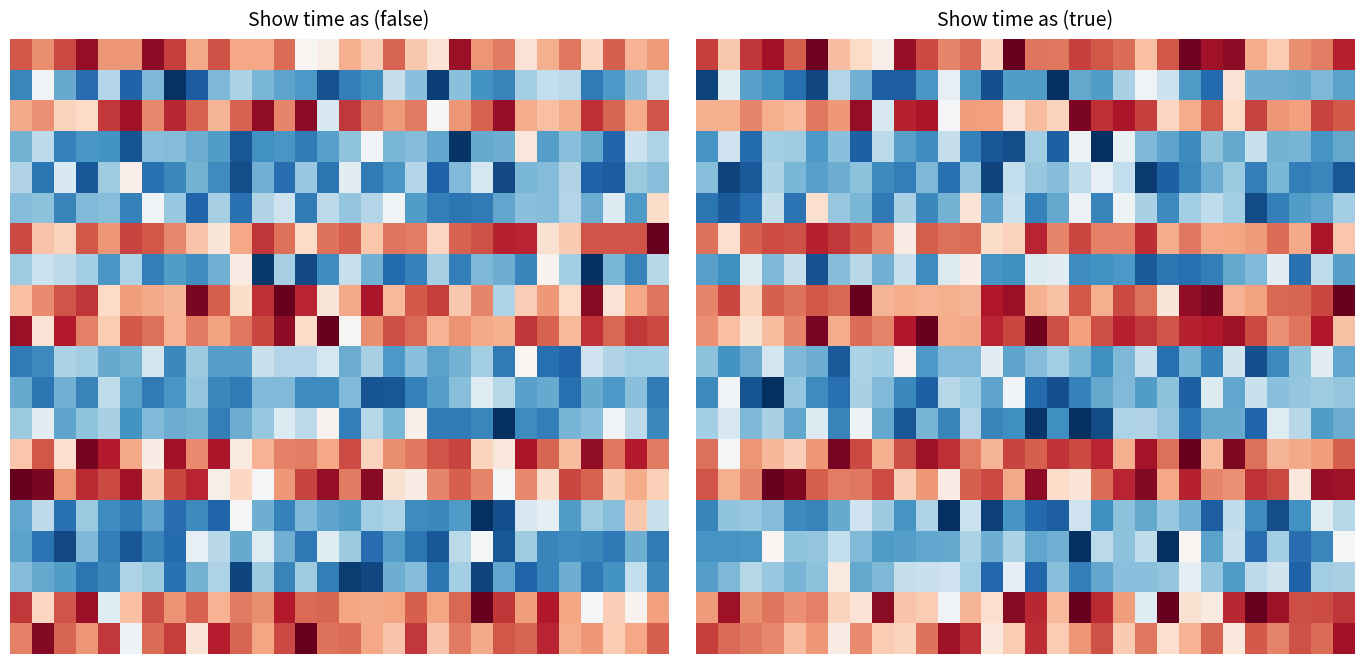

What is the smallest value displayed?

2.3